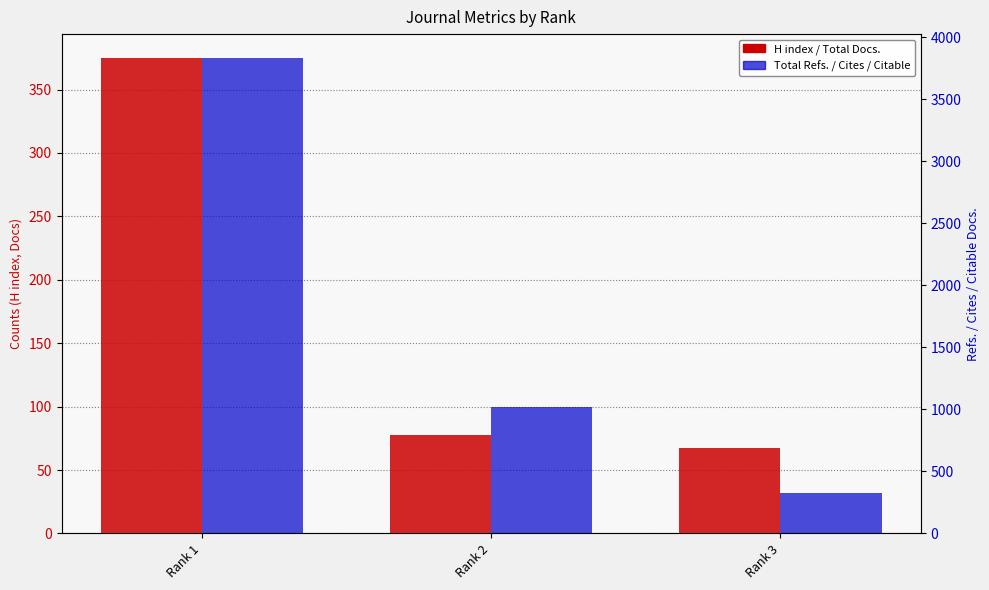

Which series changed the most between Rank 2 and Rank 3?

Total Refs.